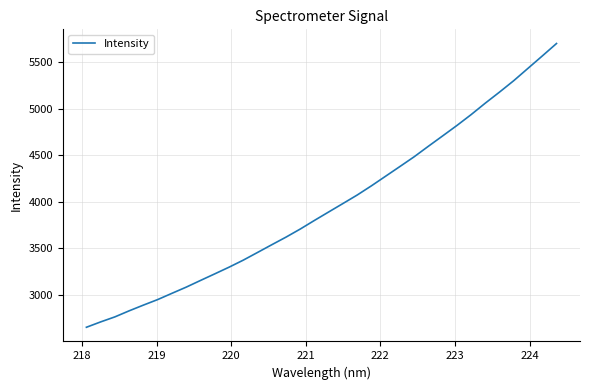

What is the maximum value shown in the chart?

5703.2